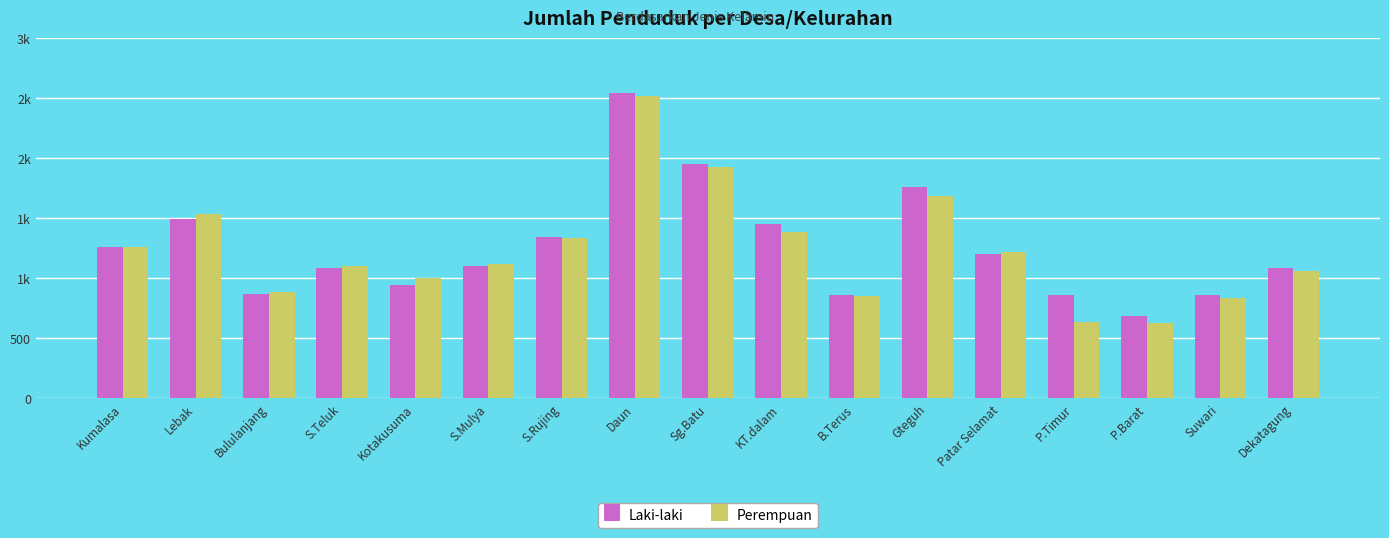

Are the bars horizontal?

No